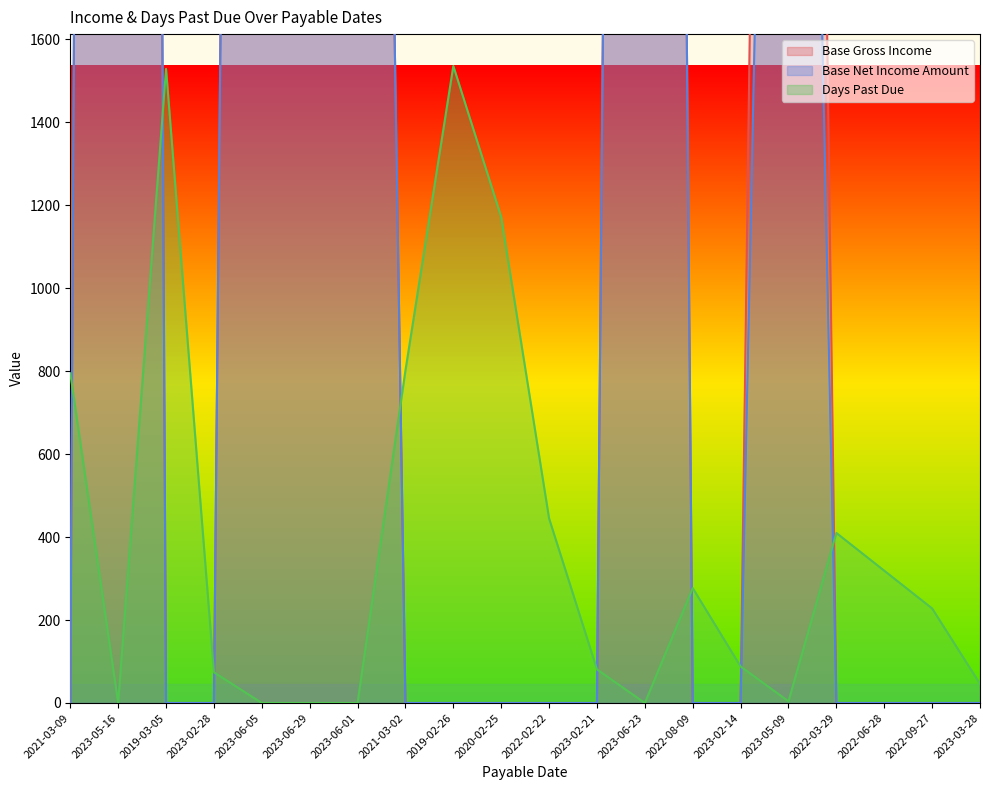

Between 2023-06-23 and 2023-03-28, which is larger?

2023-06-23